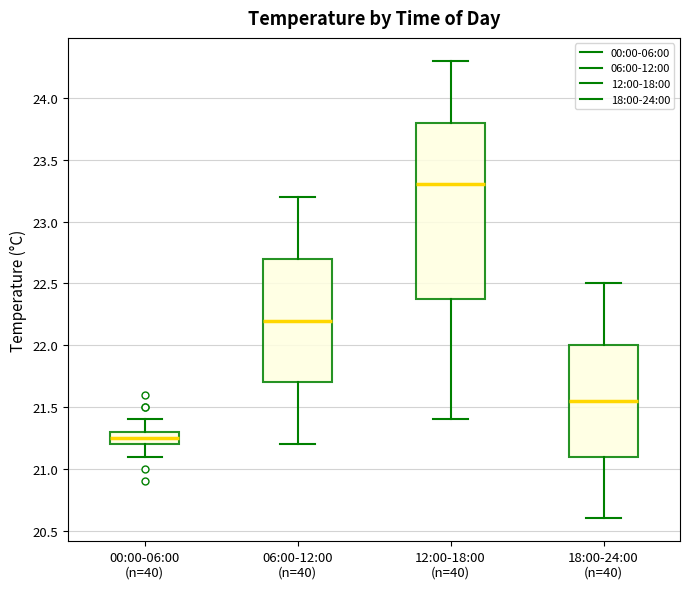

Which box is the tallest, from its lower edge to its upper edge?

12:00-18:00 (n=40)